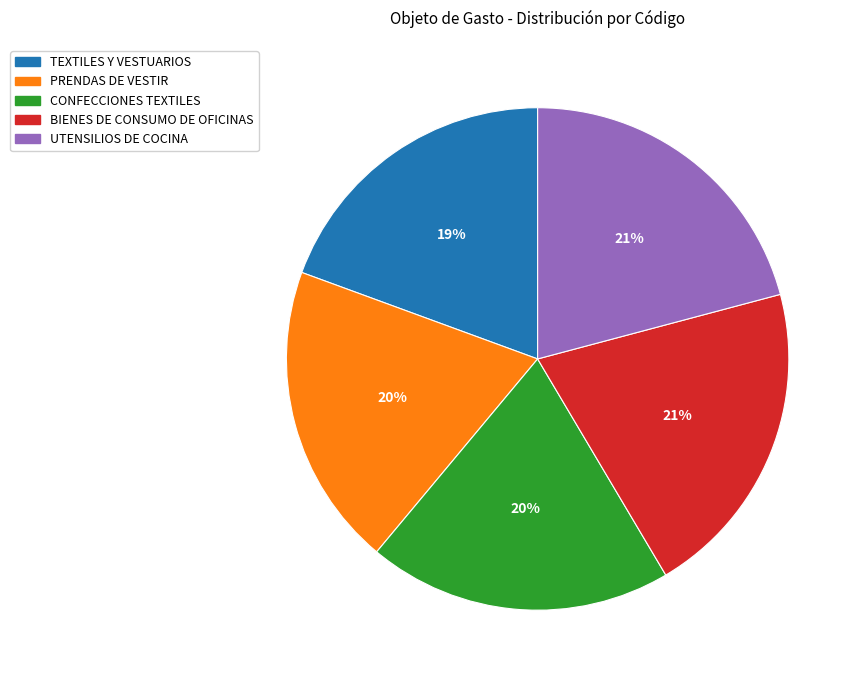

Is there any slice that represents more than half of the pie?

No